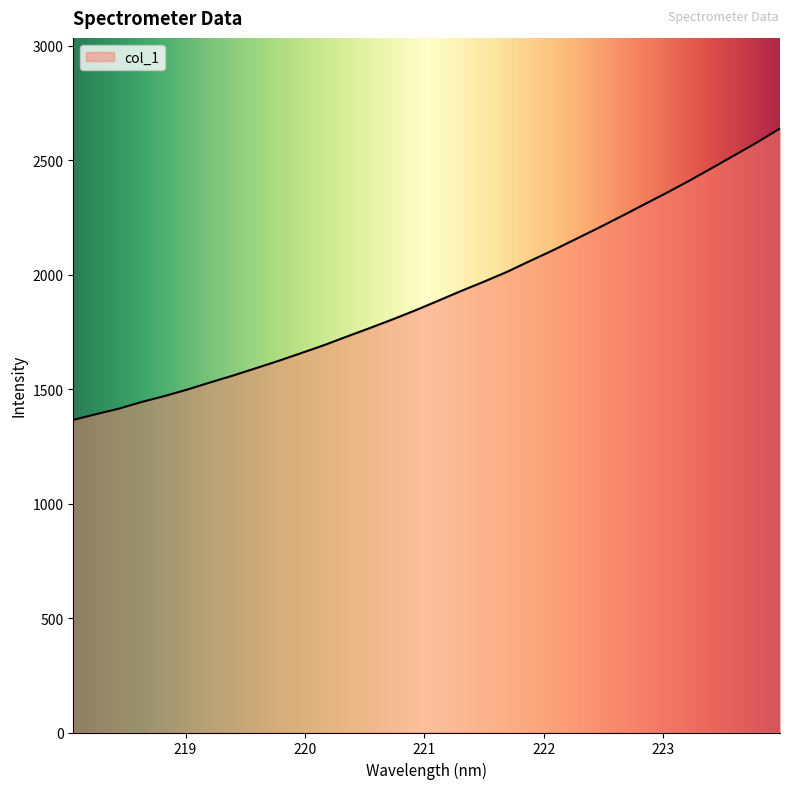

What is the difference between the maximum and minimum values?

1273.0